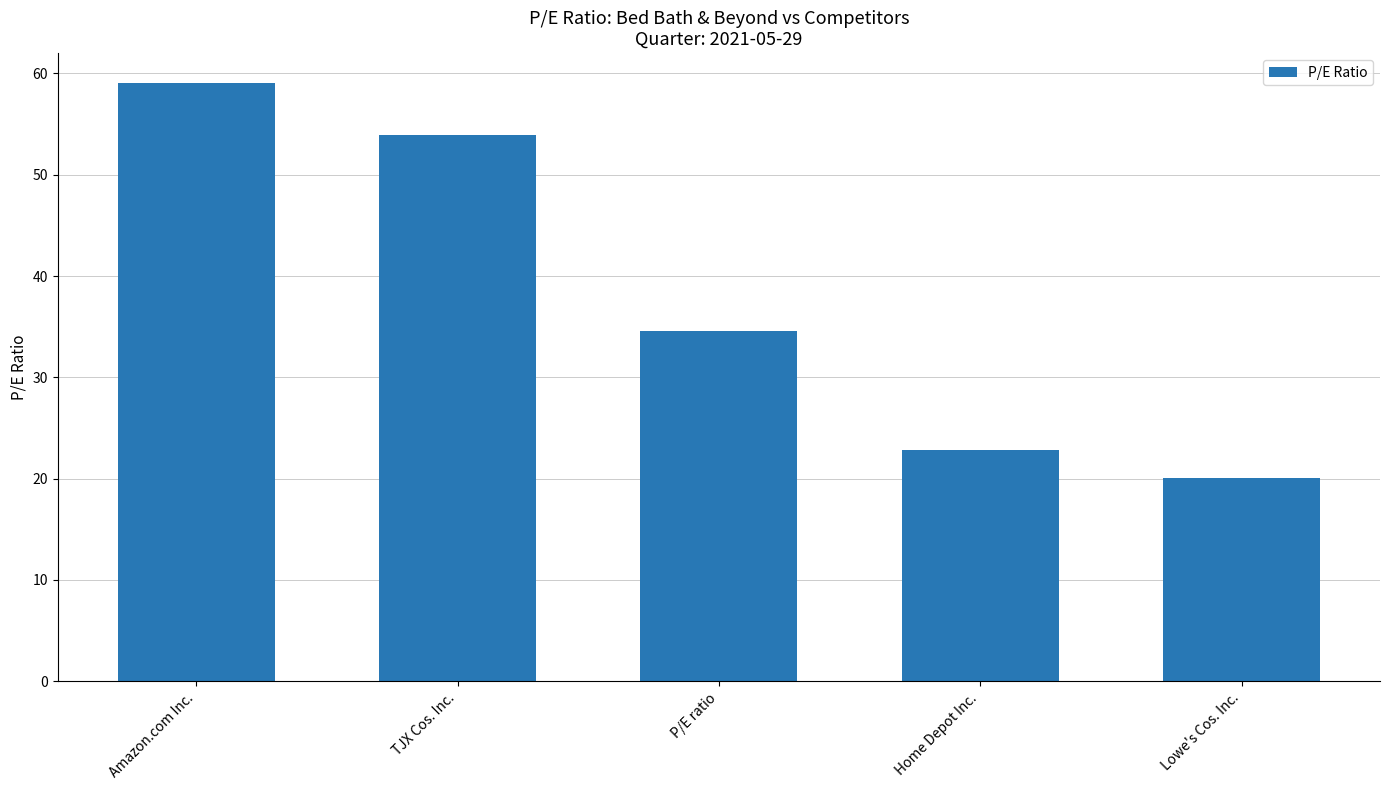

What is the average value?

38.1